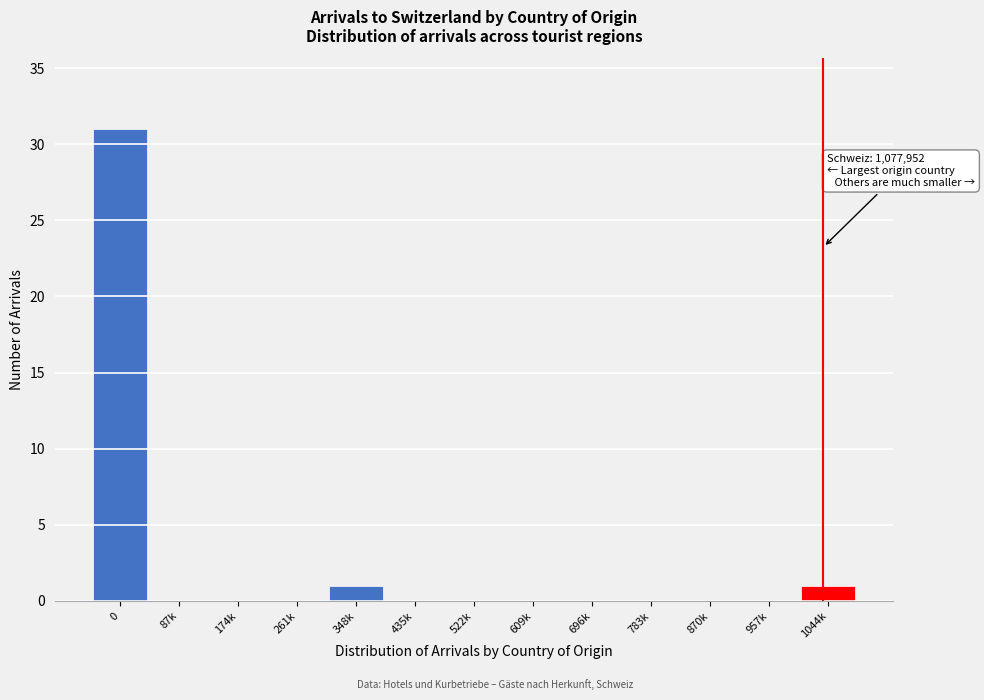

Reading left to right, list all the values displayed in this chart.

0=31	87k=0	174k=0	261k=0	348k=1	435k=0	522k=0	609k=0	696k=0	783k=0	870k=0	957k=0	1044k=1